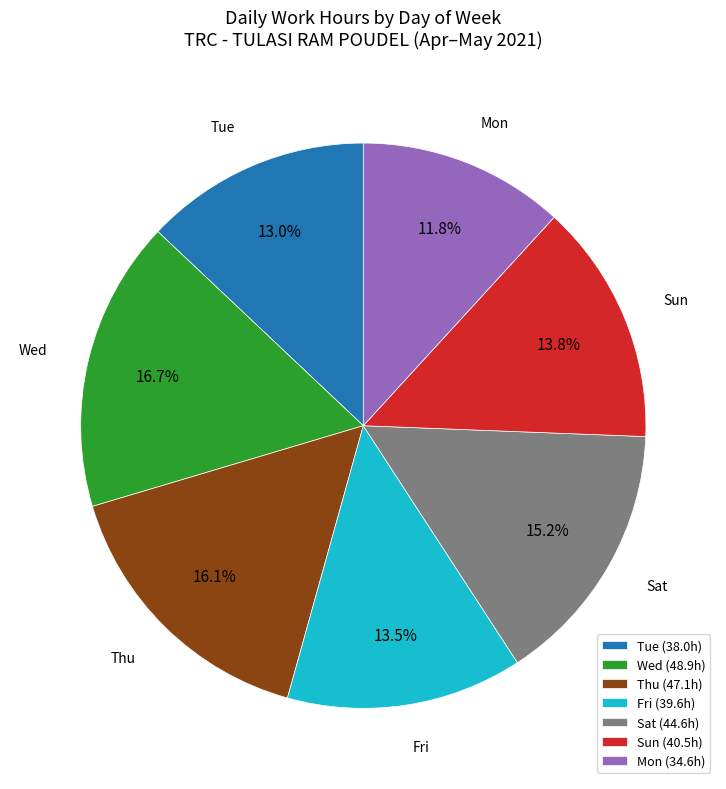

How much of the chart is everything except Fri (39.6h)?

86.5%